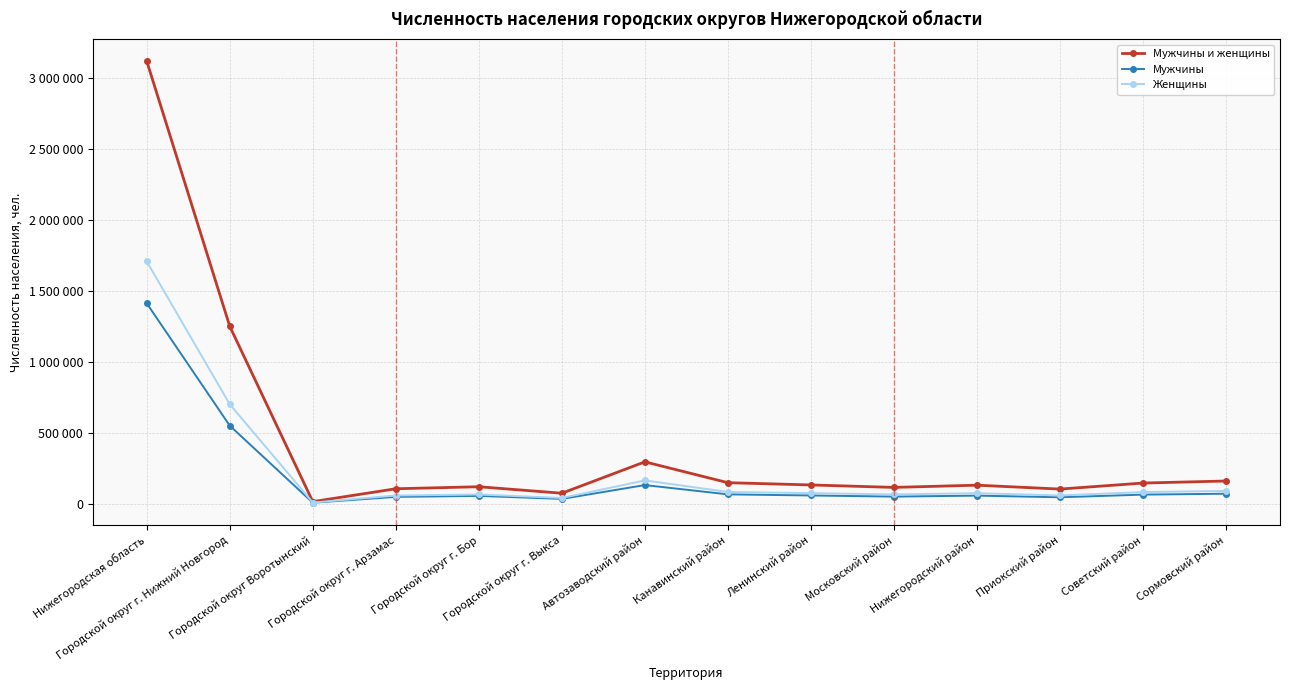

What is the label of the 8th point from the left?

Канавинский район